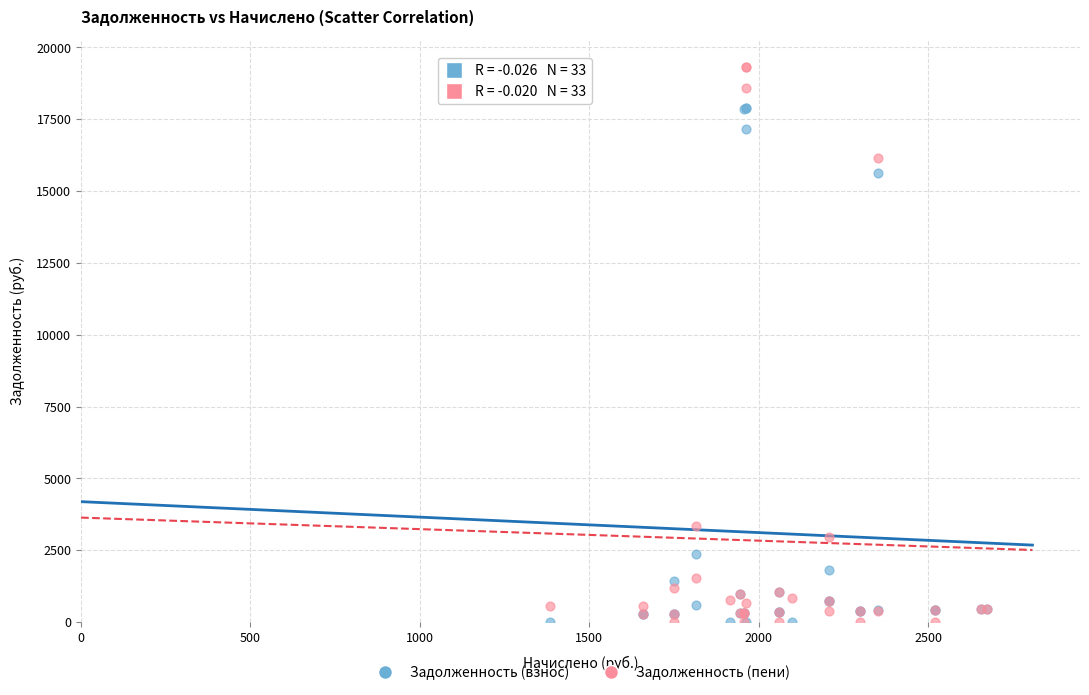

Across all series, what Y value is closest to 9654?

15626.5